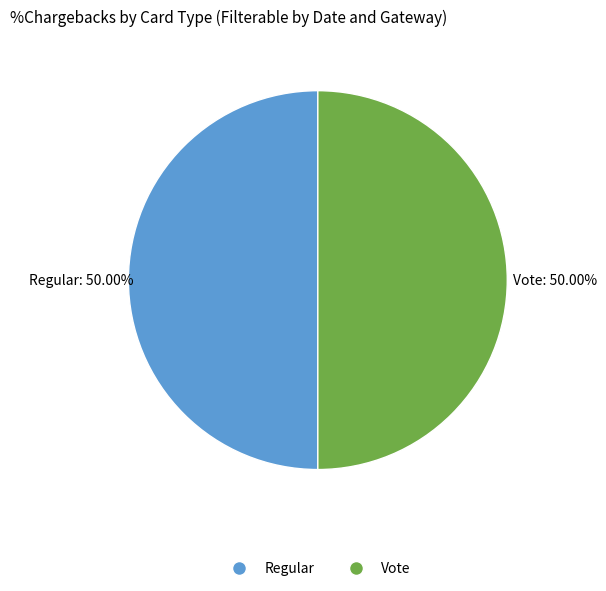

Approximately how many times larger is the value at Regular compared to Vote?

1.0